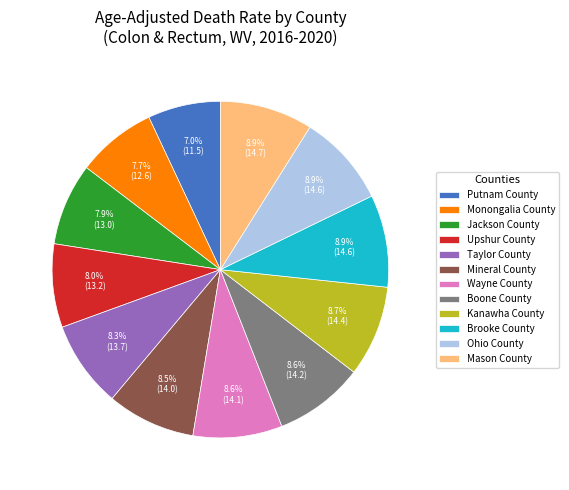

Which has a higher value, Putnam County or Boone County?

Boone County